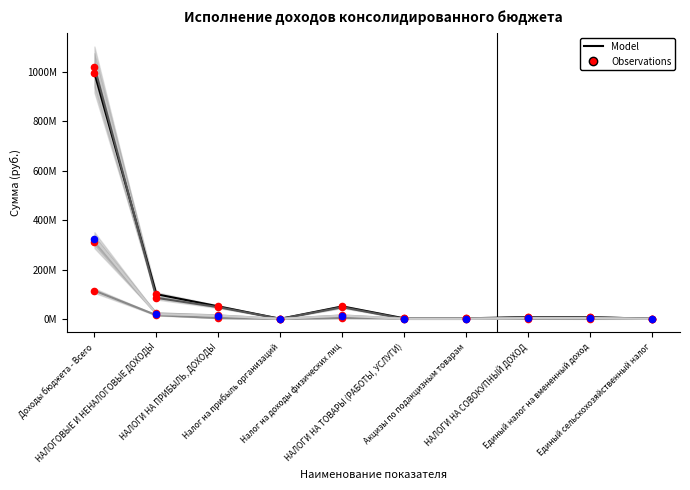

Which series contains the highest Y value?

Утверждено бюджеты муниципальных районов